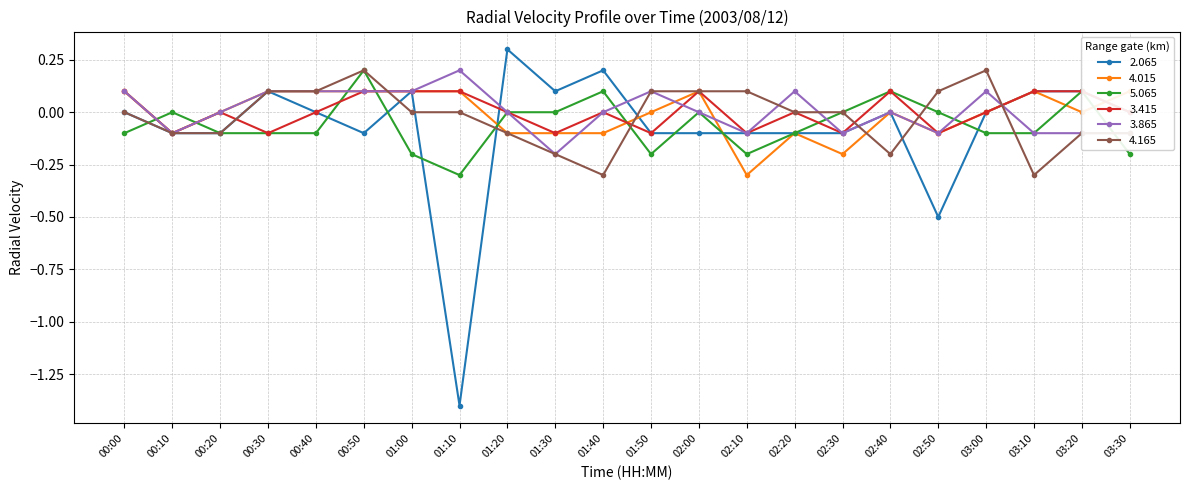

Which label corresponds to the smallest value in the chart?

01:10